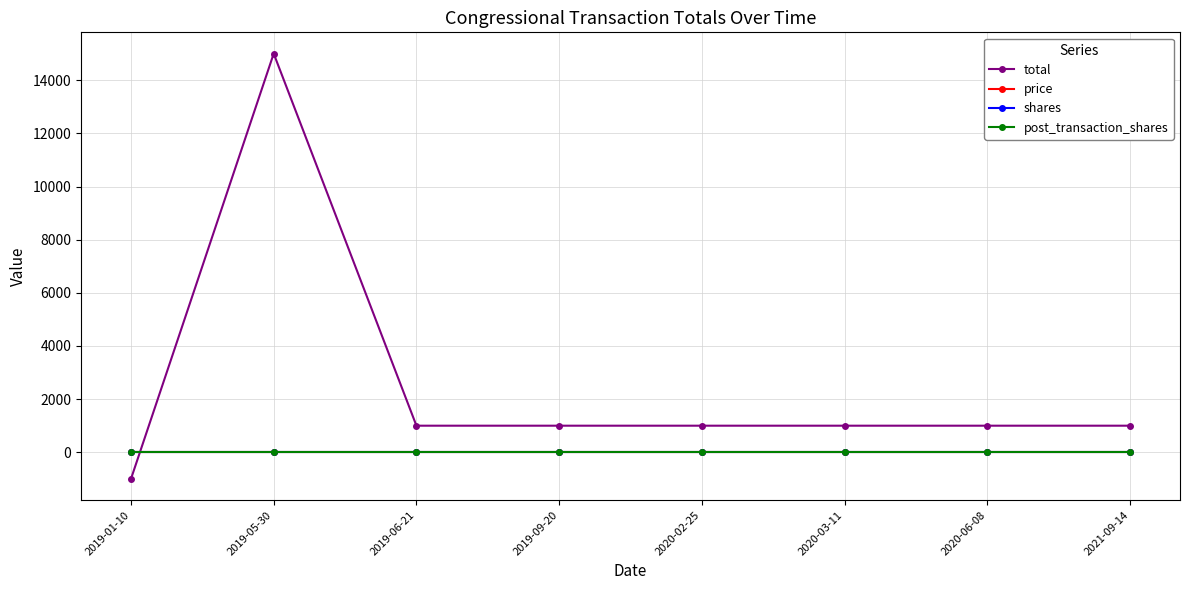

Reading left to right, what are all the values shown in this chart?

total: 2019-01-10=-1001	2019-05-30=15001	2019-06-21=1001	2019-09-20=1001	2020-02-25=1001	2020-03-11=1001	2020-06-08=1001	2021-09-14=1001
price: 2019-01-10=0	2019-05-30=0	2019-06-21=0	2019-09-20=0	2020-02-25=0	2020-03-11=0	2020-06-08=0	2021-09-14=0
shares: 2019-01-10=0	2019-05-30=0	2019-06-21=0	2019-09-20=0	2020-02-25=0	2020-03-11=0	2020-06-08=0	2021-09-14=0
post_transaction_shares: 2019-01-10=0	2019-05-30=0	2019-06-21=0	2019-09-20=0	2020-02-25=0	2020-03-11=0	2020-06-08=0	2021-09-14=0